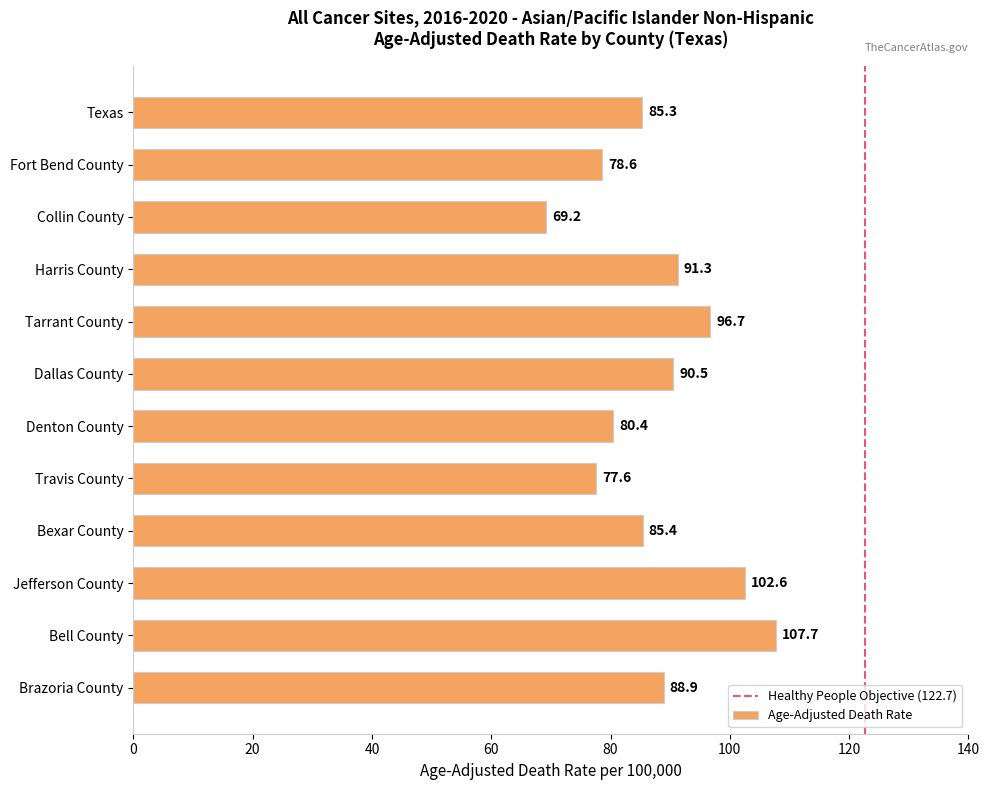

Where is the data nearest to the value 88?

Brazoria County